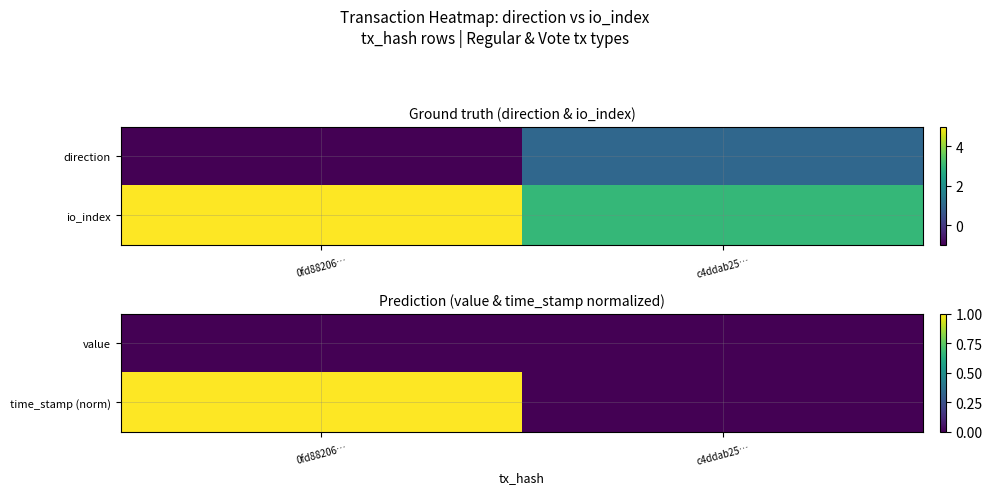

At how many categories does at least one series exceed 0?

1